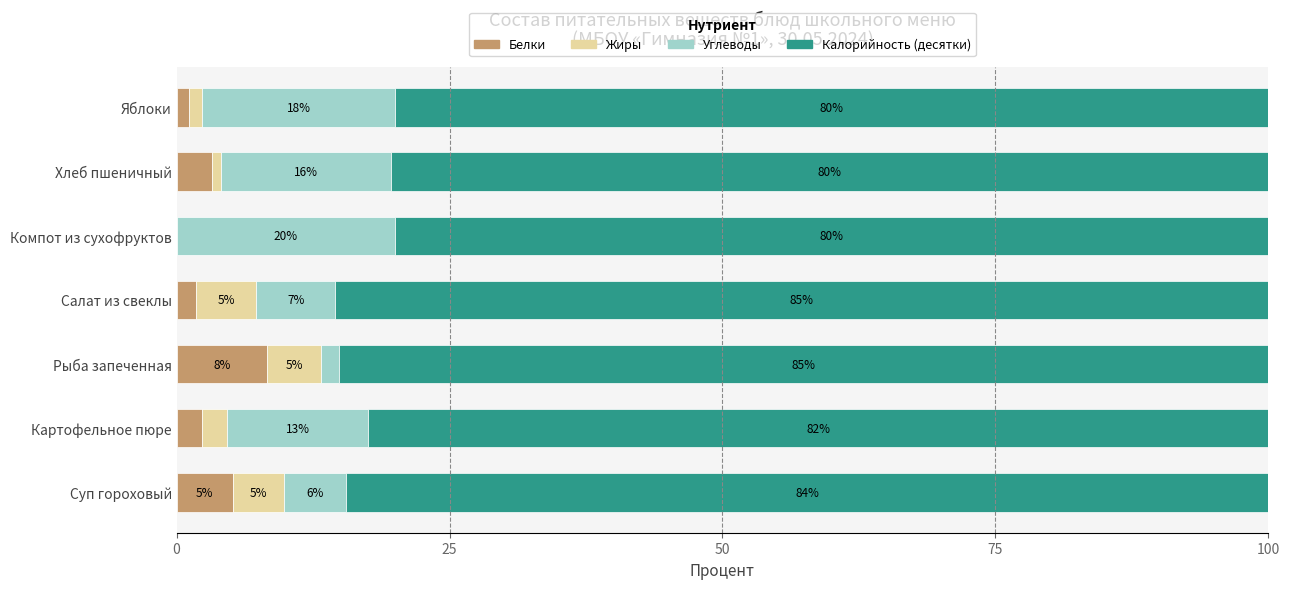

What is the total value across all series at Хлеб пшеничный?

100.0